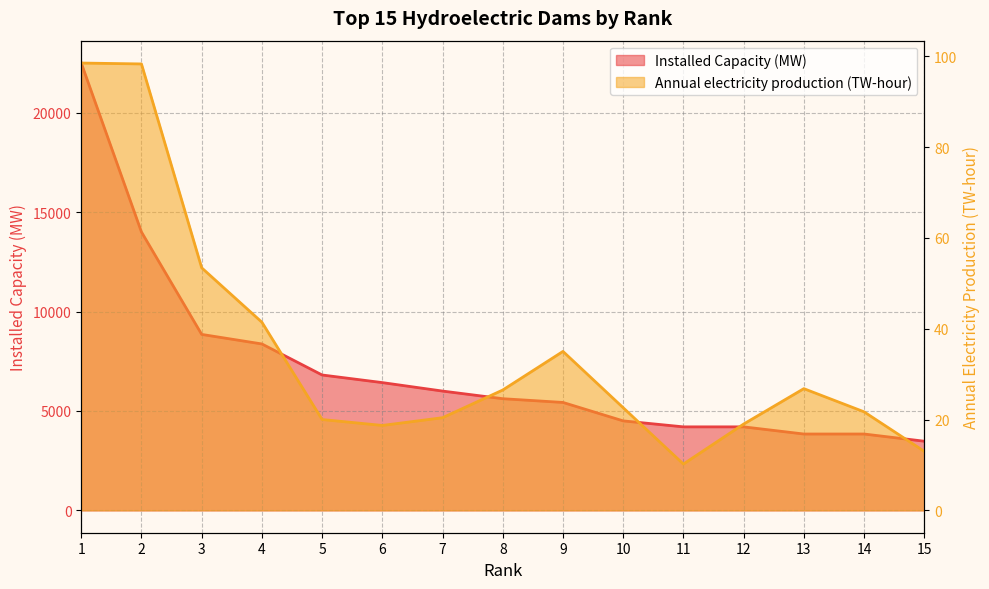

Between 15 and 12, which is larger?

12